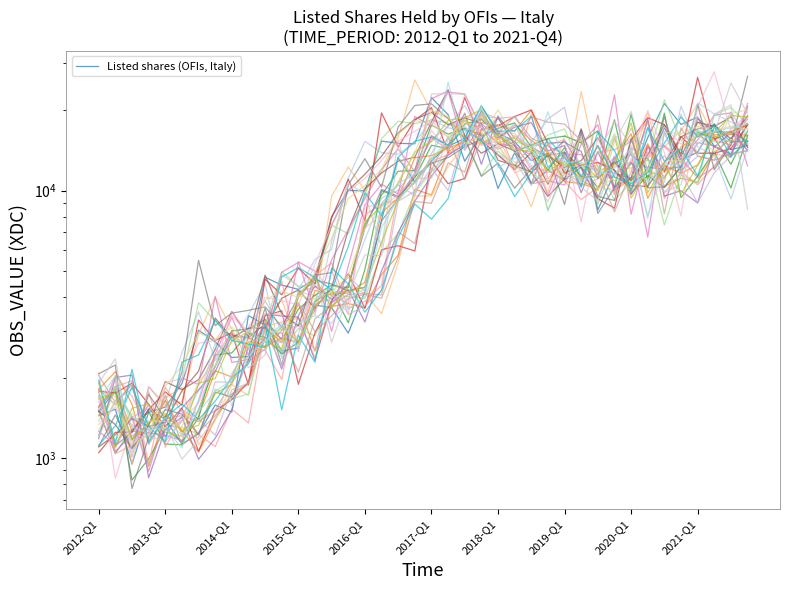

What is the change in value from 2015-Q1 to 10?

+1623.4